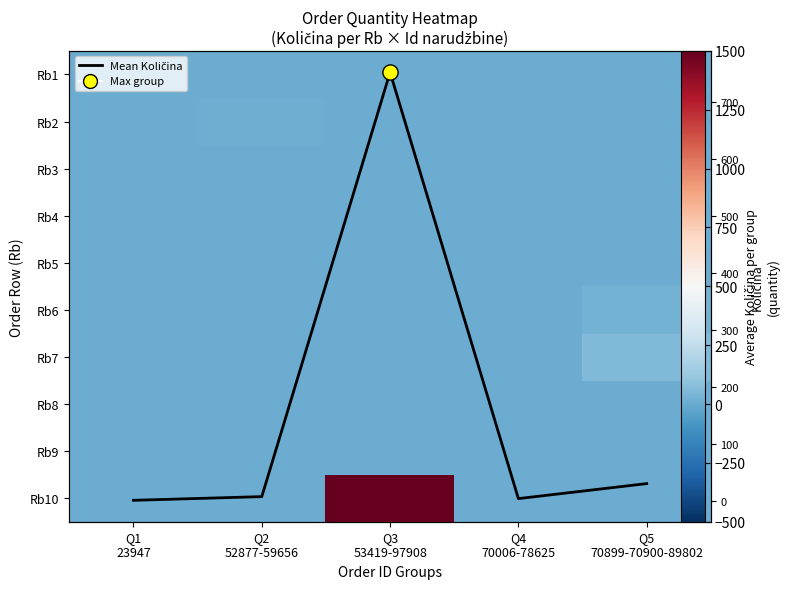

At how many categories does at least one series exceed 767?

1